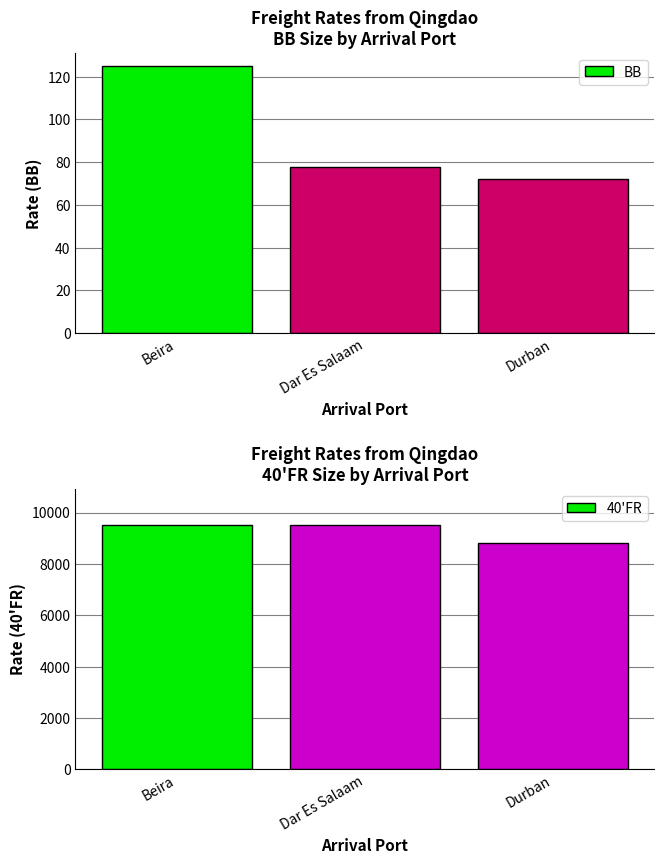

Which series has the largest total across all categories?

40'FR